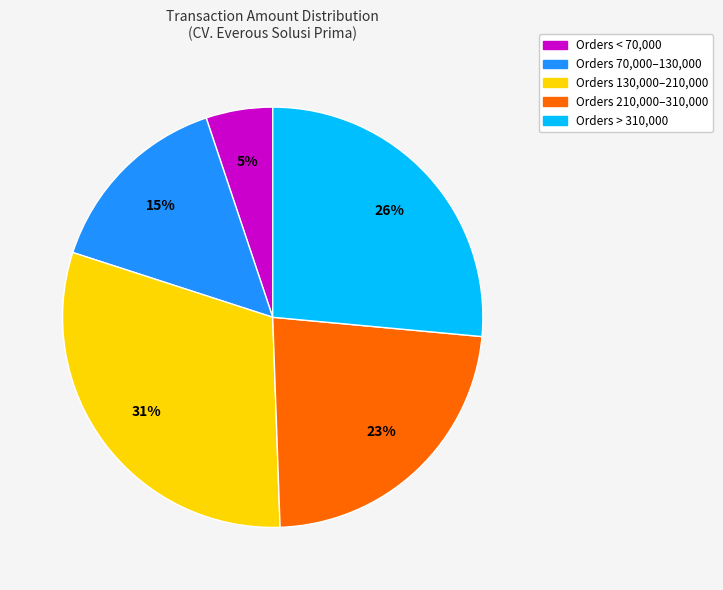

Does any single category account for the majority?

No